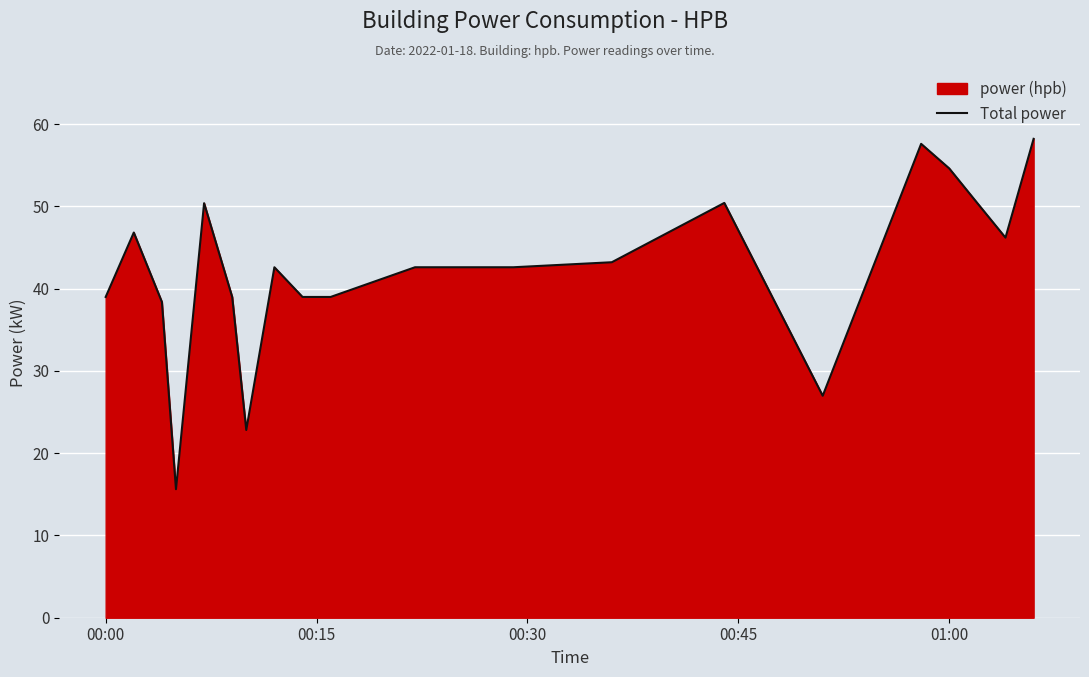

What is the greatest value displayed?

58.2